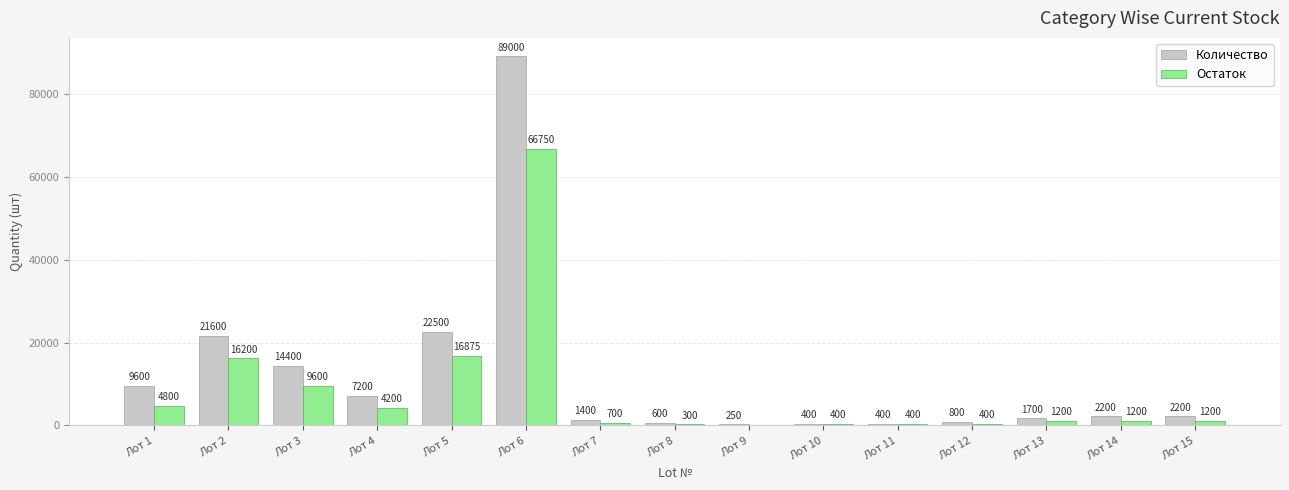

What is the maximum value shown in the chart?

89000